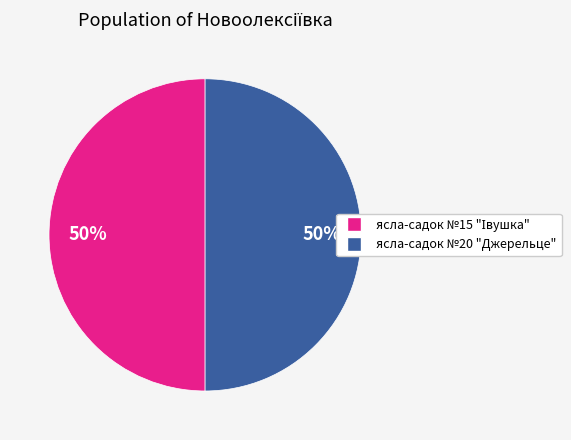

To the nearest percent, what is the average slice percentage?

50%